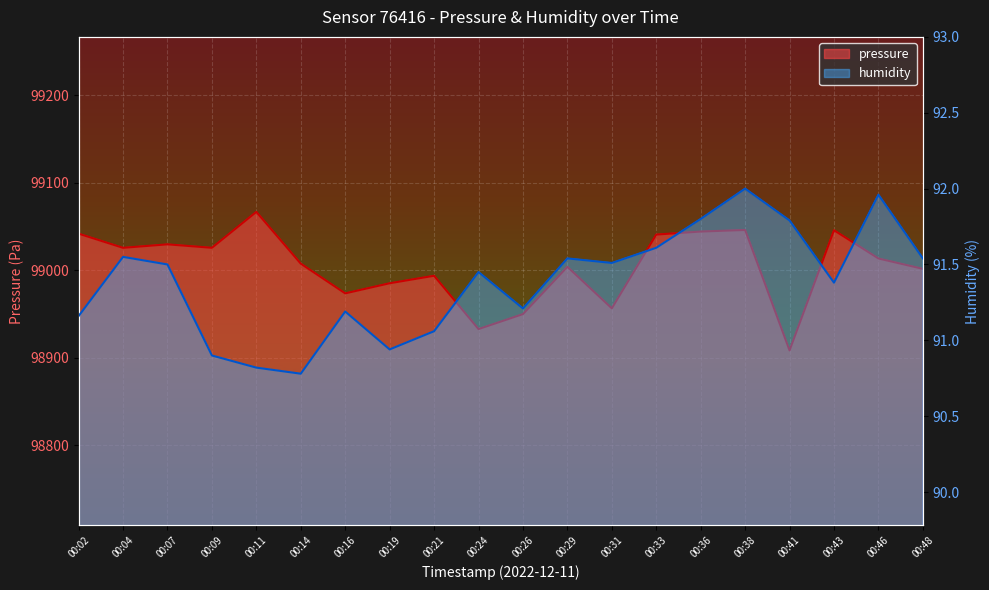

True or false: pressure has a value of 98956.5 at 00:31.

True